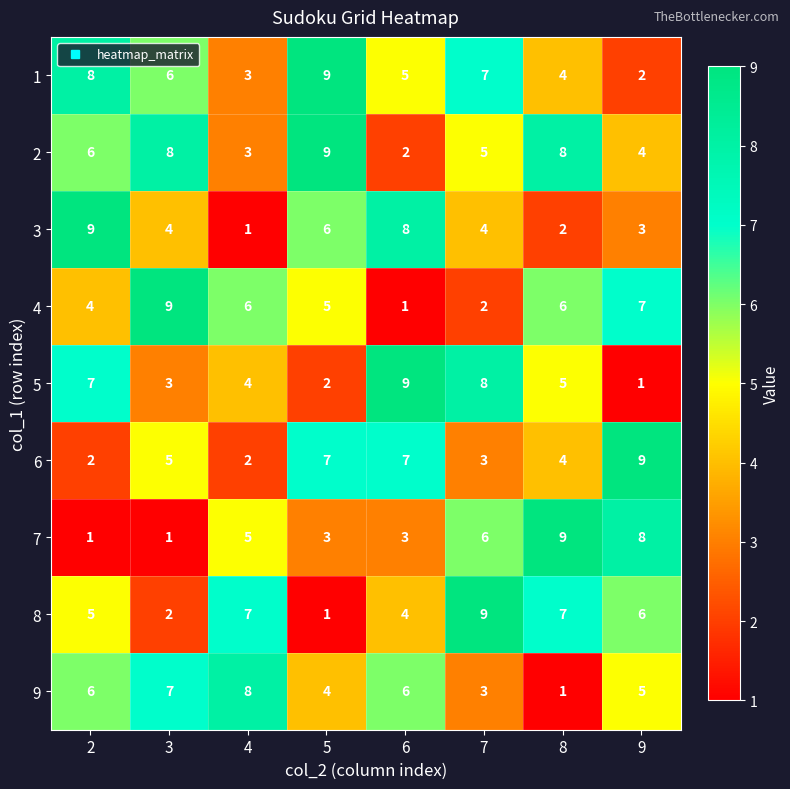

What is the average value of the 1 series?

6